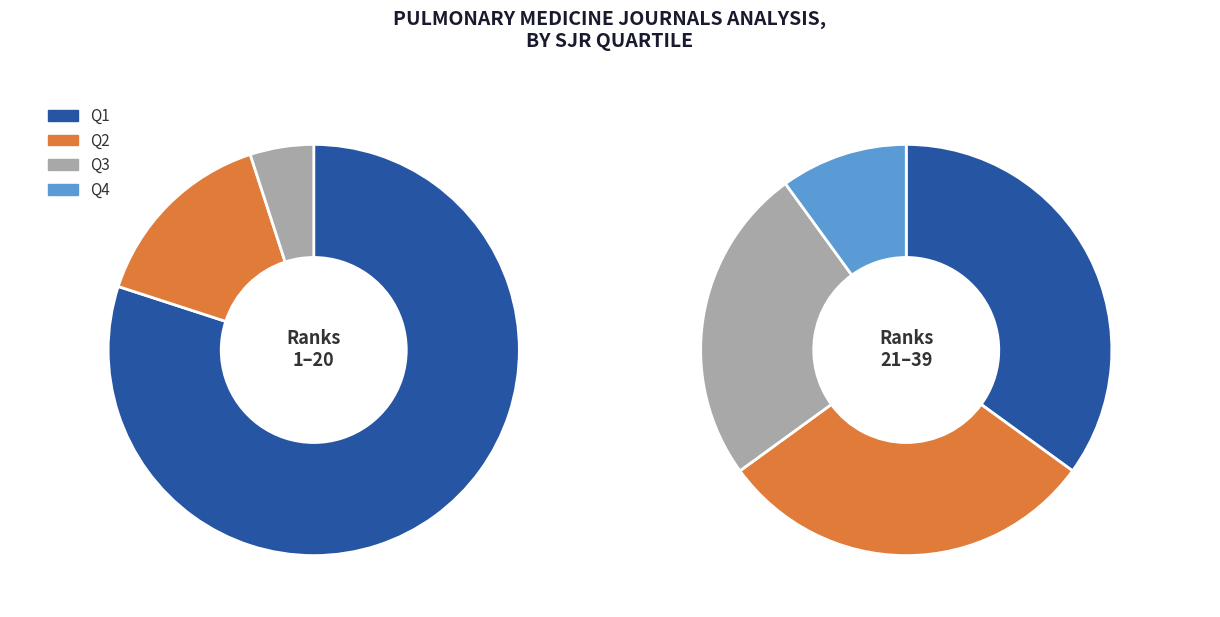

Between Q4 and Q1, which is larger?

Q1